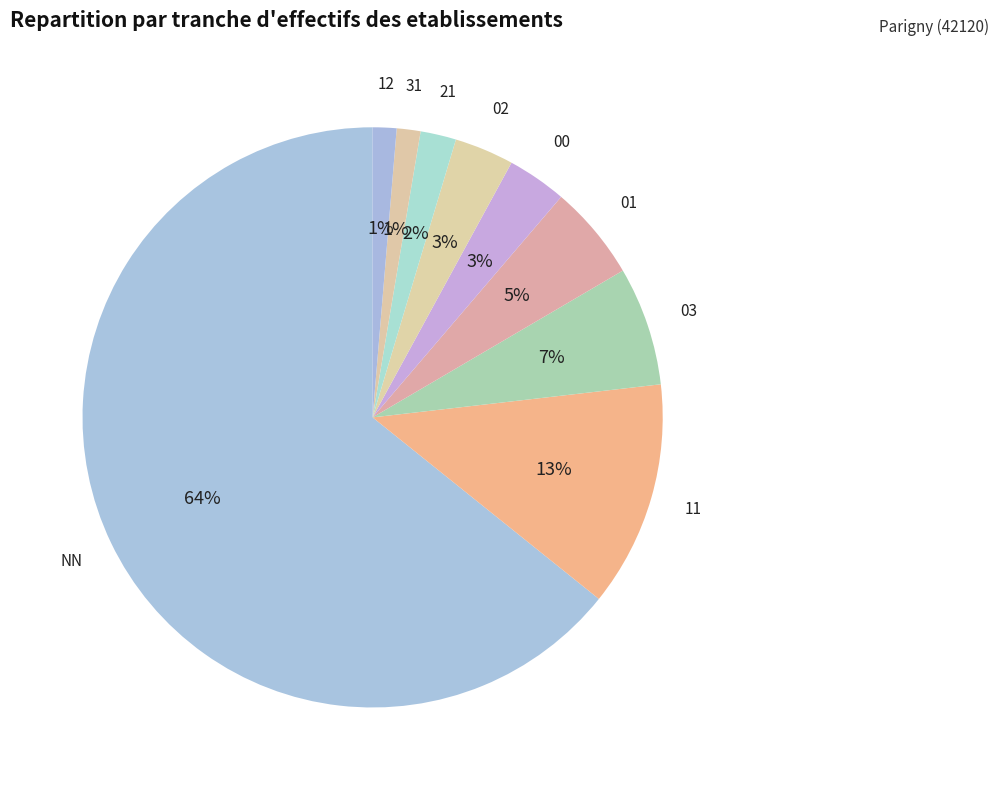

What percentage is the 31 slice, to the nearest percent?

1%